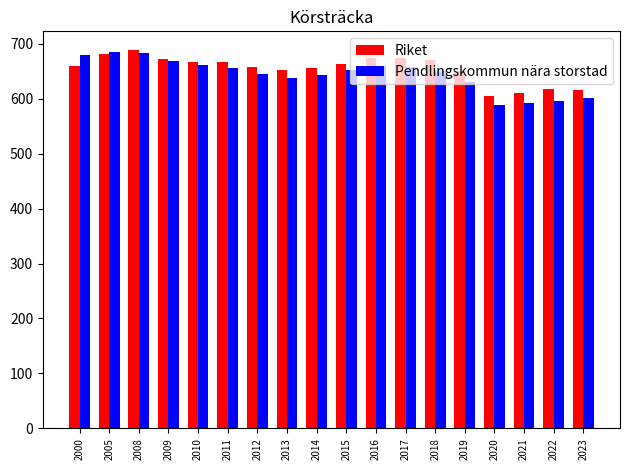

What are all the series names shown in the legend?

Riket, Pendlingskommun nära storstad